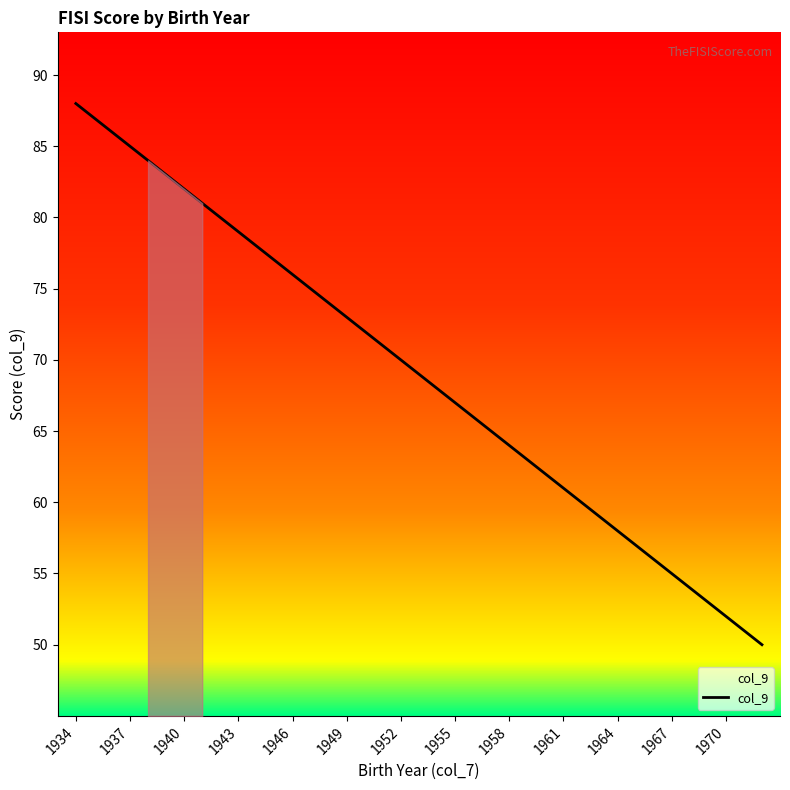

What is the minimum value shown in the chart?

50